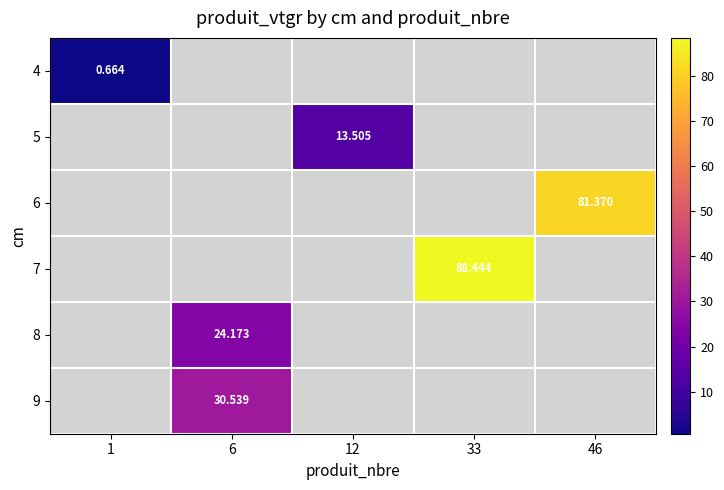

What is the maximum value shown in the chart?

88.4